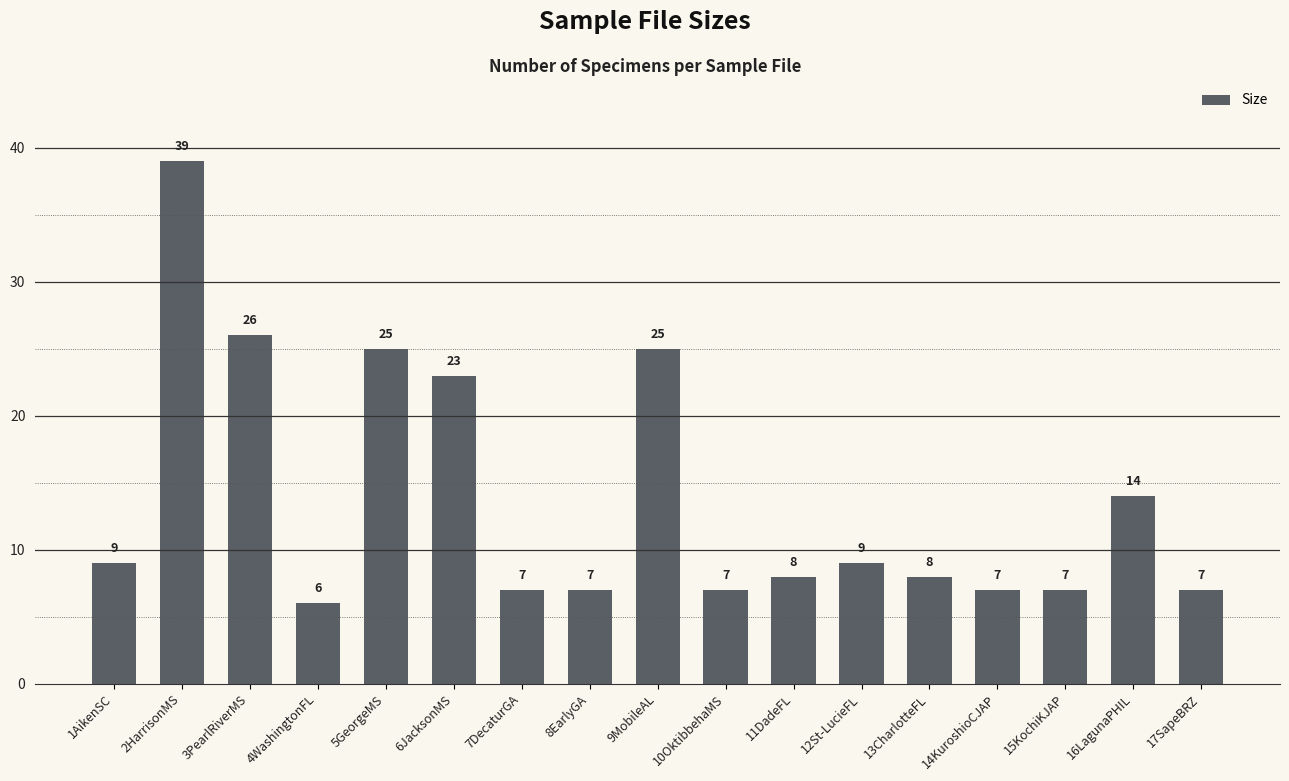

Between 5GeorgeMS and 13CharlotteFL, which is larger?

5GeorgeMS